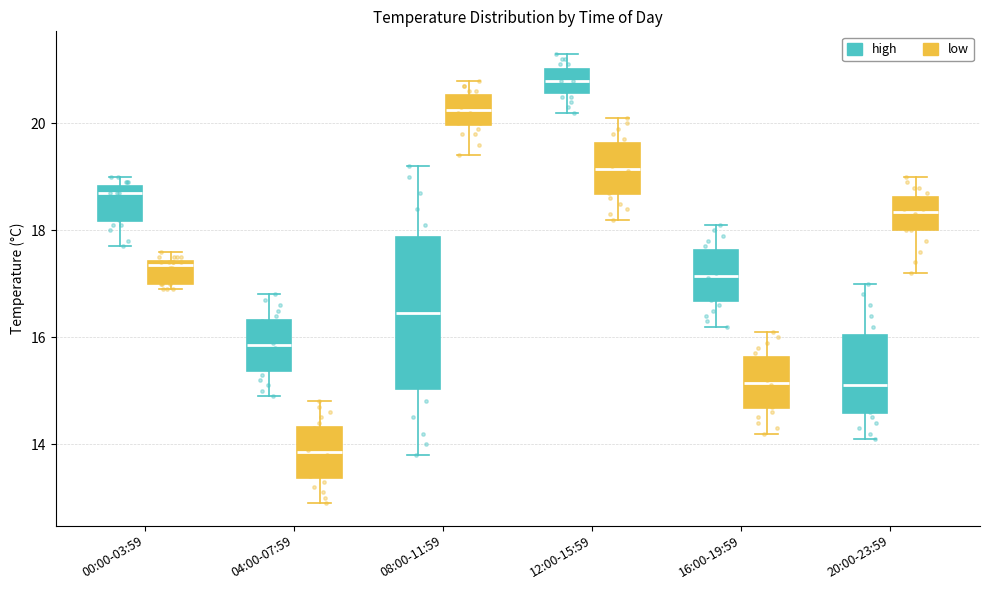

Which box's median line is the highest?

12:00-15:59 (high)